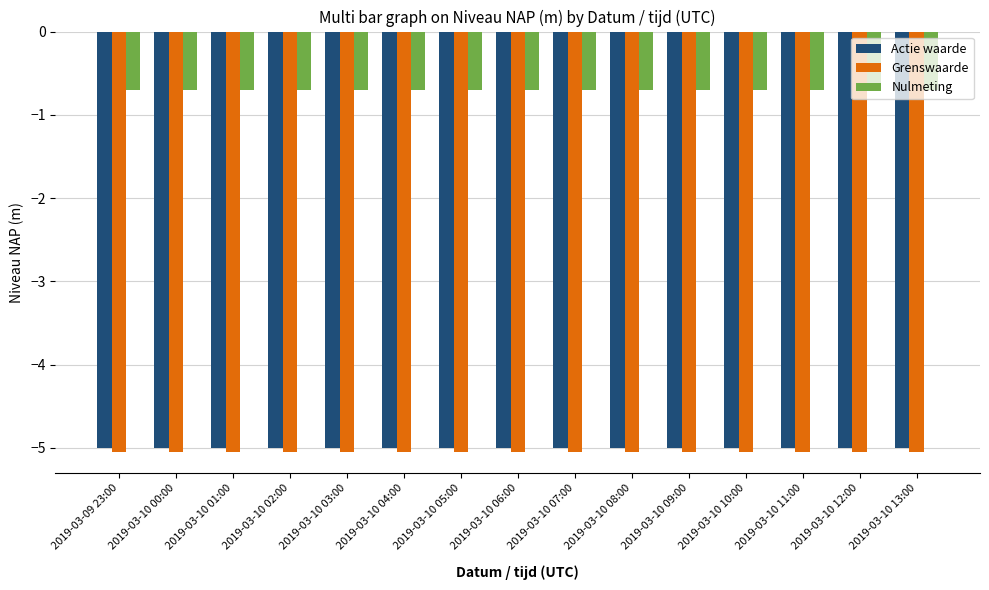

What is the spread (max minus min) of values at 2019-03-10 06:00?

4.3